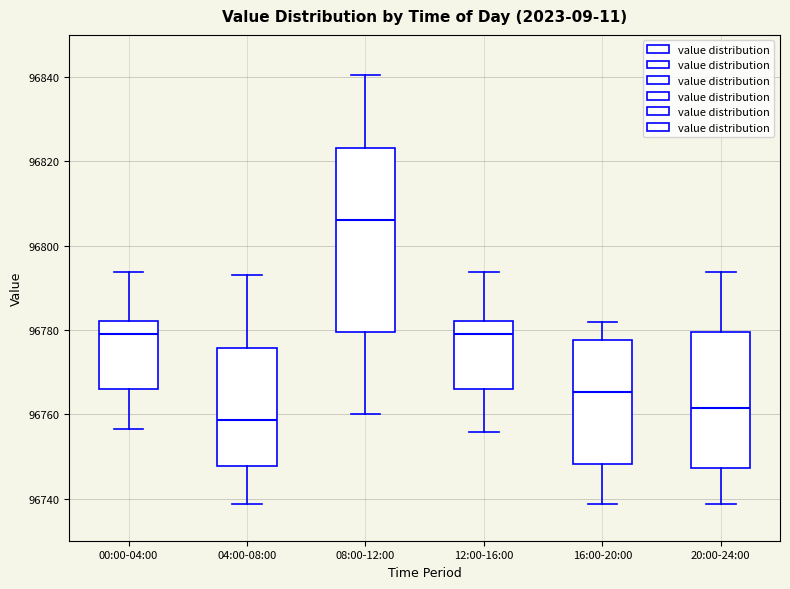

Reading left to right, read every box against the y-axis: the position of its median line, the range the box covers, and the ends of its whiskers. The values are not printed on the chart, so give them approximately, as read against the axis.

00:00-04:00: median 96778, box 96766 to 96782, whiskers 96756 to 96794
04:00-08:00: median 96758, box 96748 to 96776, whiskers 96738 to 96794
08:00-12:00: median 96806, box 96780 to 96824, whiskers 96760 to 96840
12:00-16:00: median 96778, box 96766 to 96782, whiskers 96756 to 96794
16:00-20:00: median 96766, box 96748 to 96778, whiskers 96738 to 96782
20:00-24:00: median 96762, box 96748 to 96780, whiskers 96738 to 96794